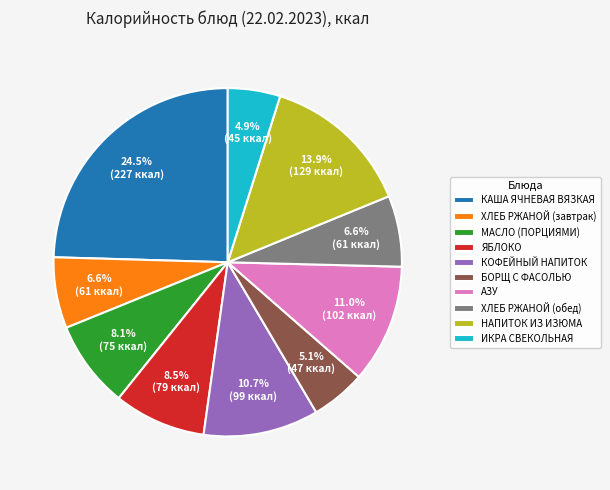

How many segments does this pie chart have?

10